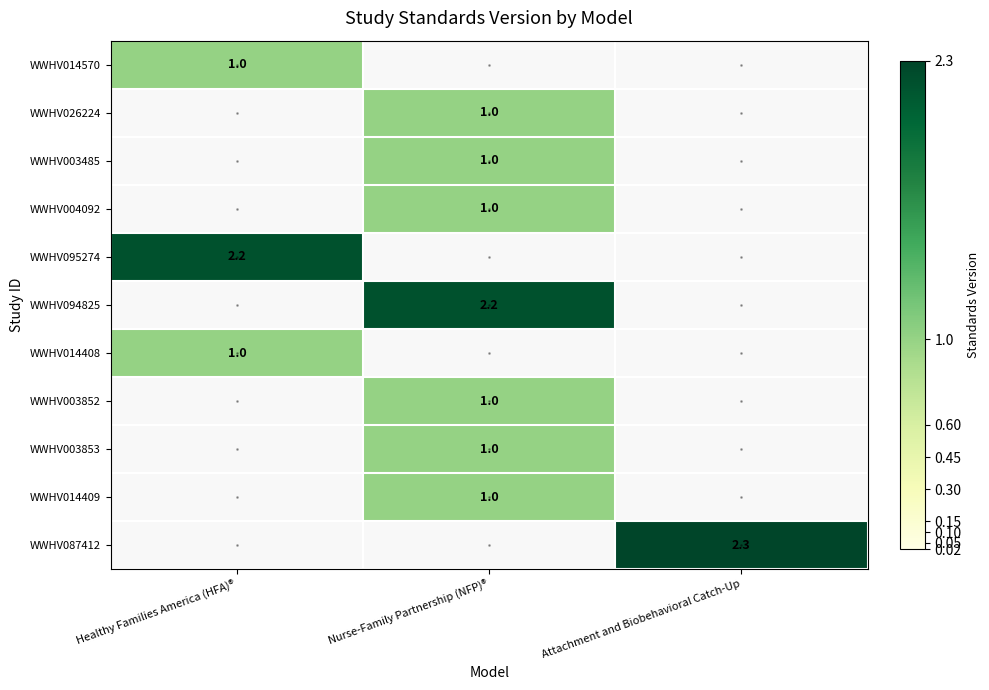

True or false: WWHV095274 has a value of 2.2 at Healthy Families America (HFA)®.

True